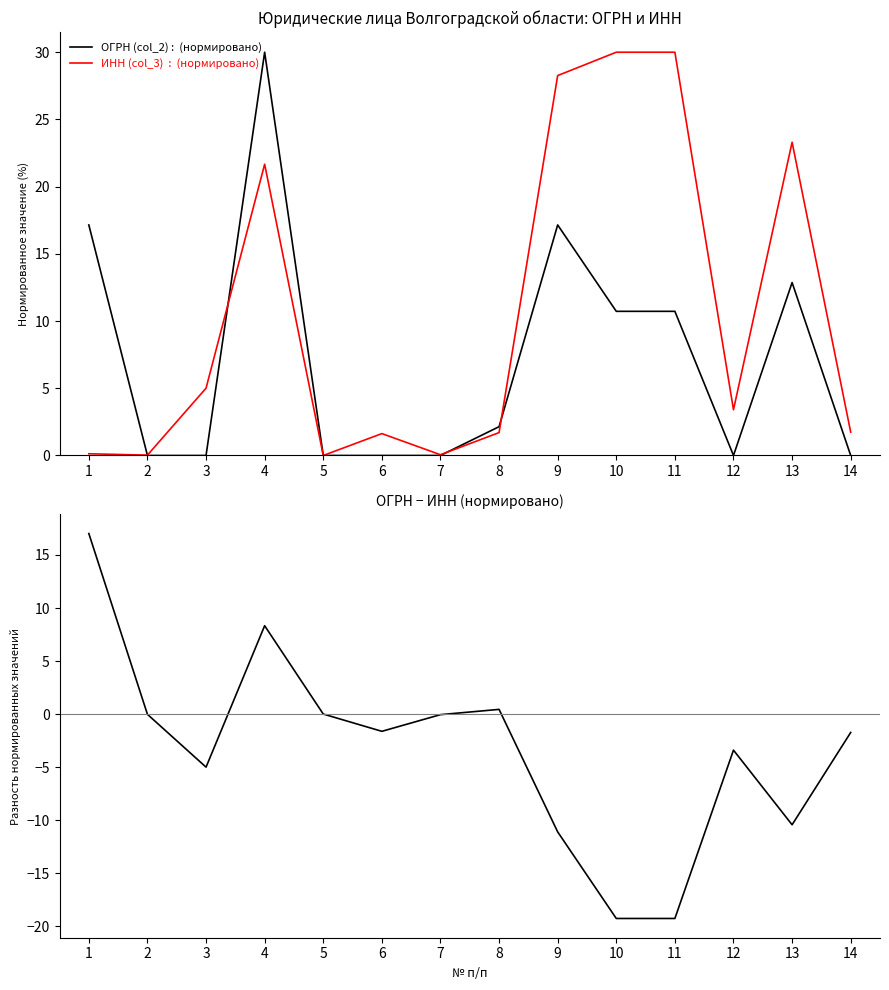

How many interior local valleys does the ОГРН − ИНН (нормировано) series have?

4